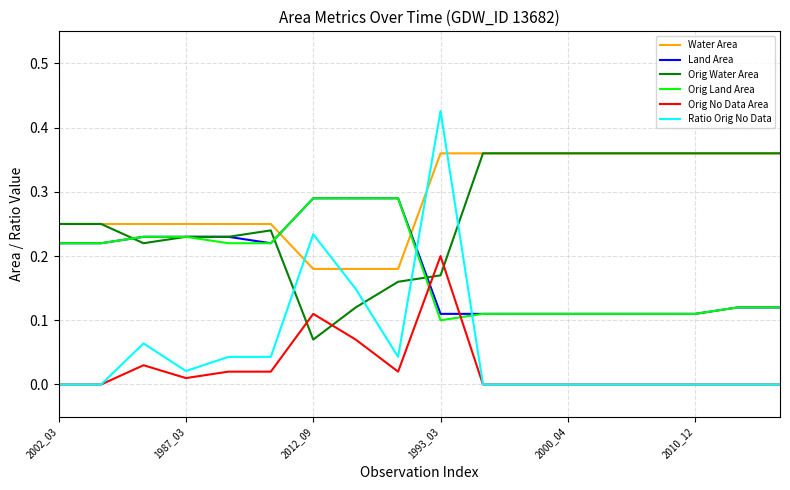

Which series has the largest total across all categories?

Water Area